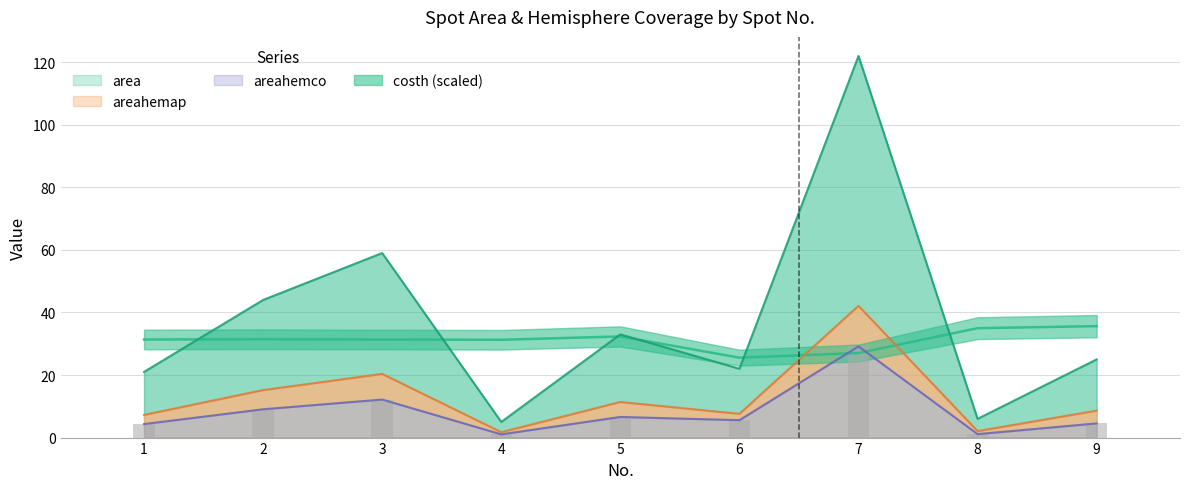

What is the total value across all series at 3?

122.9